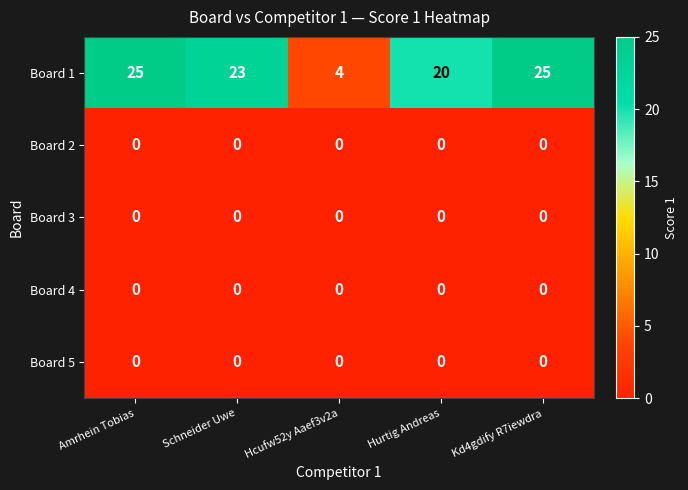

At how many categories does at least one series exceed 17?

4